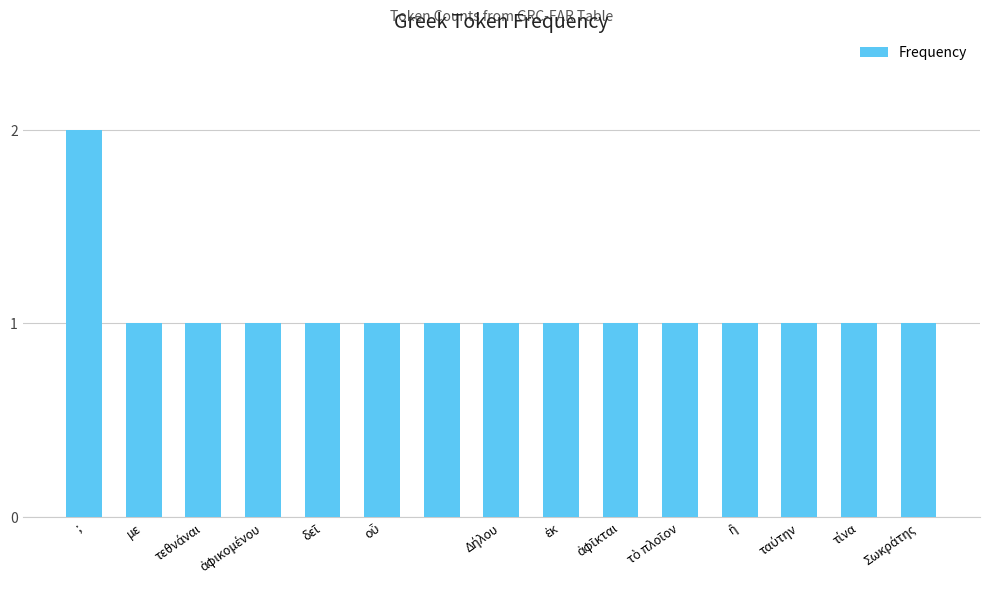

What is the sum of all values?

16